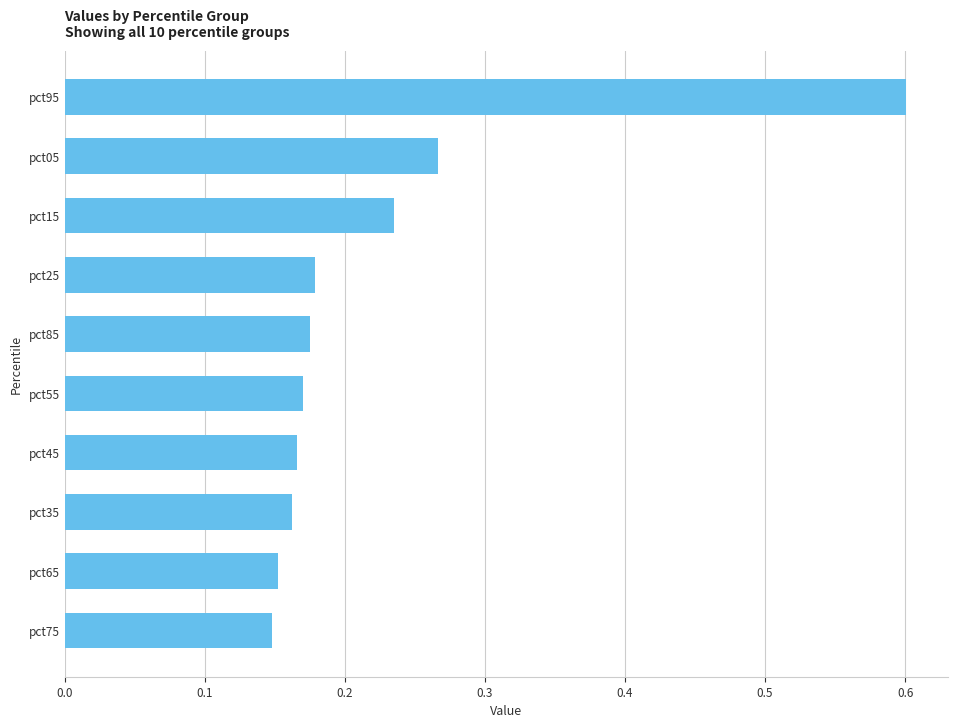

How many distinct data groups are displayed?

1